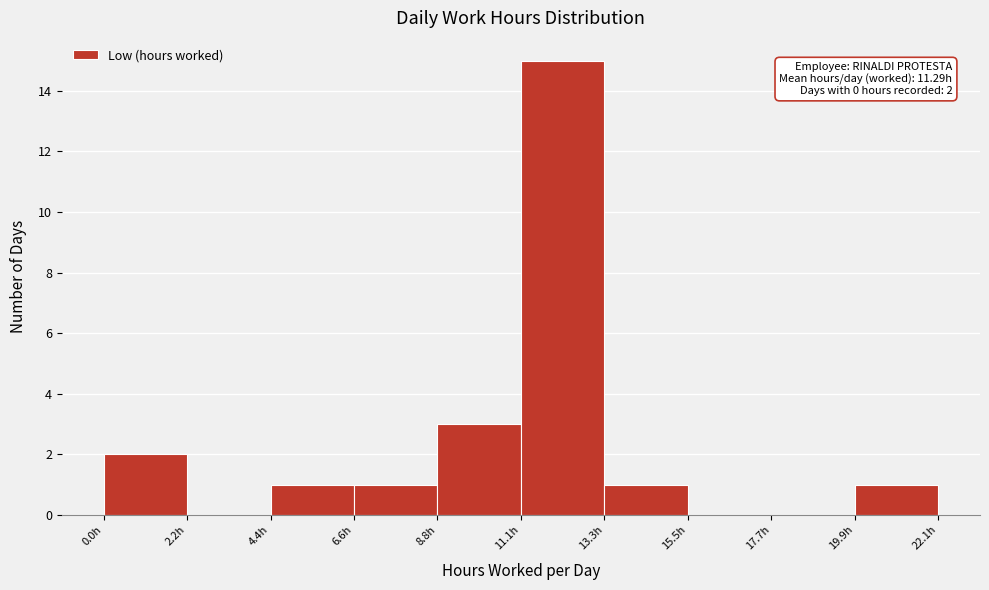

Which range on the x-axis has the tallest bar?

11.0 to 13.5